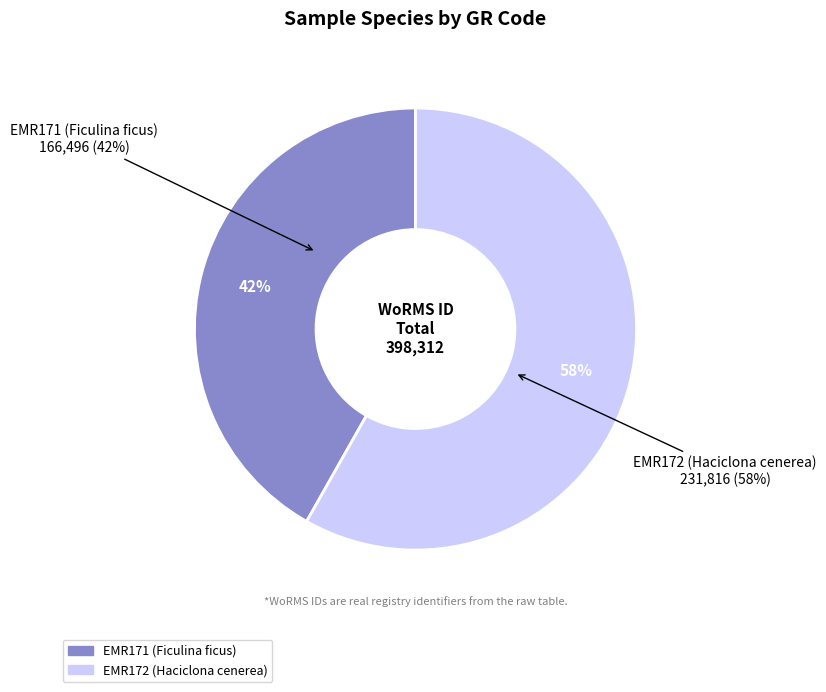

To the nearest percent, what is the combined percentage of EMR171 (Ficulina ficus) and EMR172 (Haciclona cenerea)?

100%